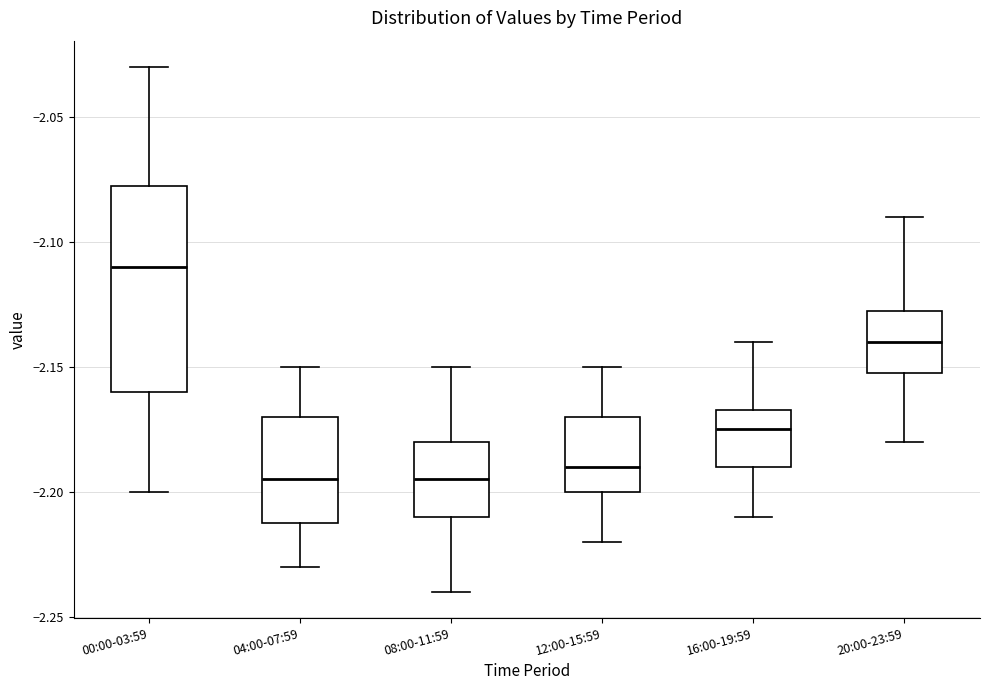

Reading left to right, read every box against the y-axis: the position of its median line, the range the box covers, and the ends of its whiskers. The values are not printed on the chart, so give them approximately, as read against the axis.

00:00-03:59: median -2.110, box -2.160 to -2.075, whiskers -2.200 to -2.030
04:00-07:59: median -2.195, box -2.210 to -2.170, whiskers -2.230 to -2.150
08:00-11:59: median -2.195, box -2.210 to -2.180, whiskers -2.240 to -2.150
12:00-15:59: median -2.190, box -2.200 to -2.170, whiskers -2.220 to -2.150
16:00-19:59: median -2.175, box -2.190 to -2.165, whiskers -2.210 to -2.140
20:00-23:59: median -2.140, box -2.150 to -2.125, whiskers -2.180 to -2.090